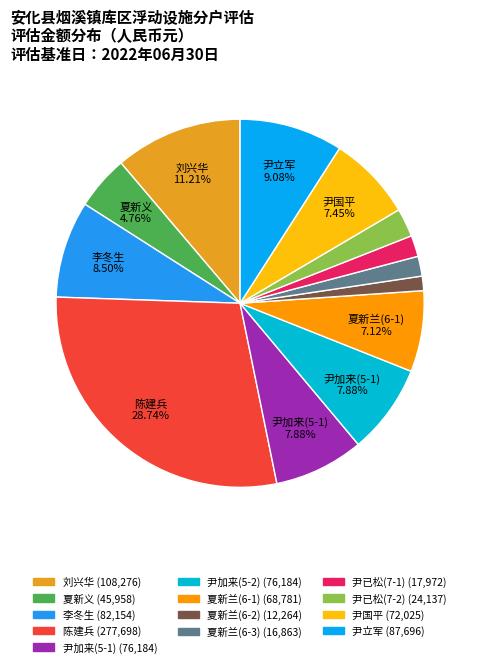

What is the change in value from 尹加来(5-1) to 夏新兰(6-2)?

-63920